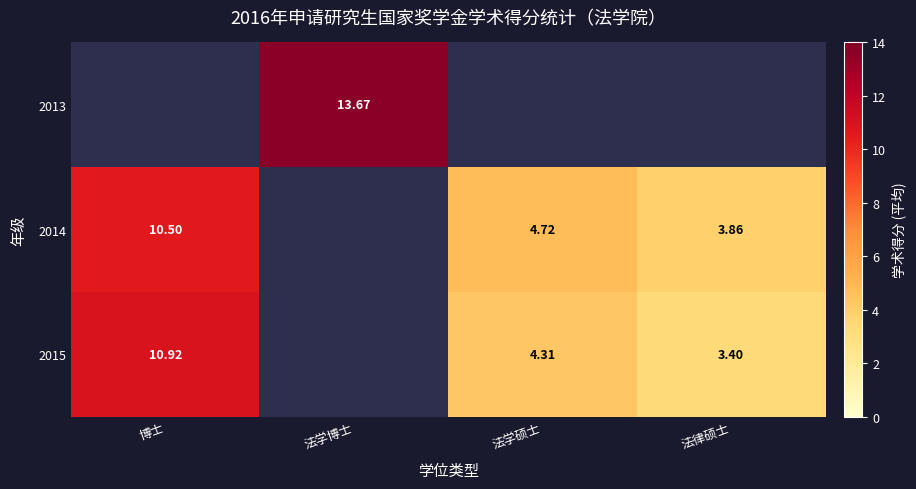

What is the lowest value of the 2015 series?

3.4